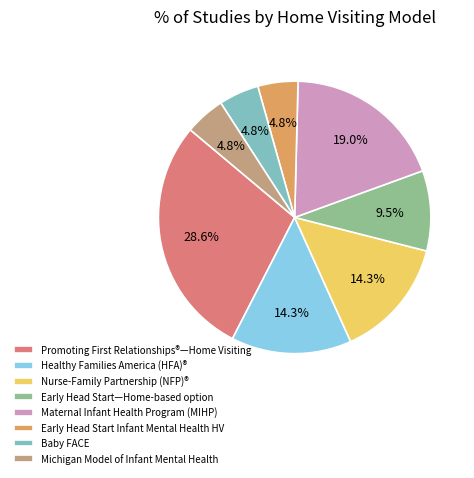

To the nearest percent, what is the average slice percentage?

12%